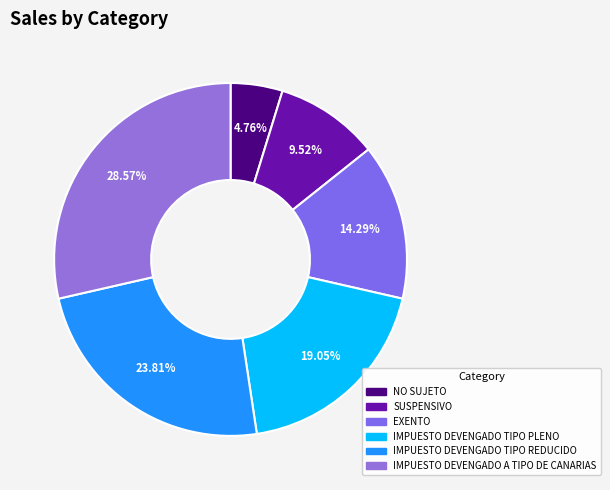

Does IMPUESTO DEVENGADO TIPO PLENO represent more than half of the total?

No